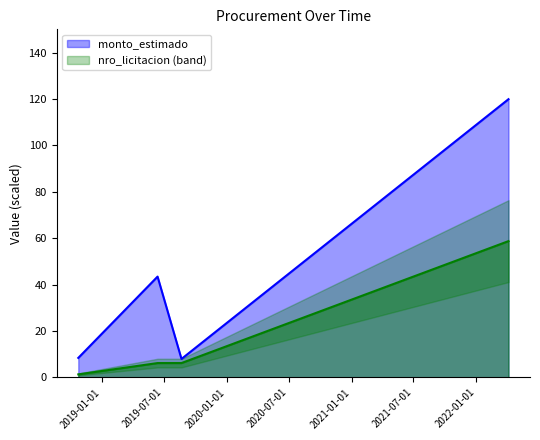

Between 2018-10-24 and 2019-06-13, which is larger?

2019-06-13